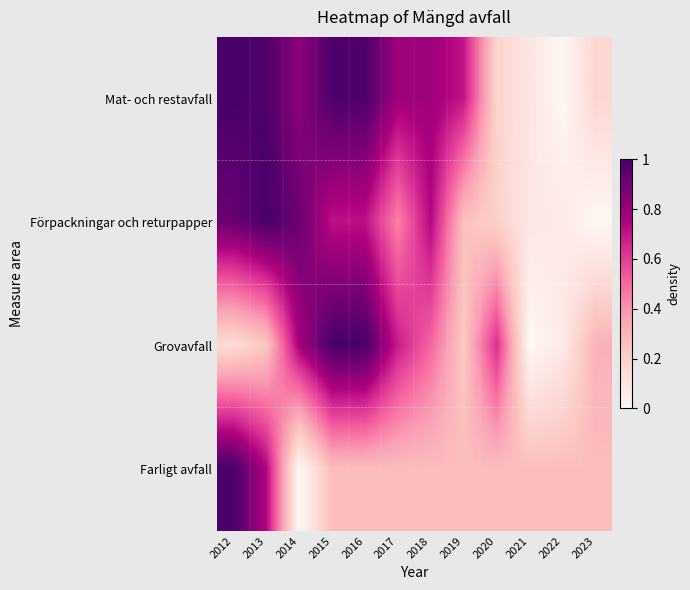

Which has a higher value, 2019 or 2017?

2017